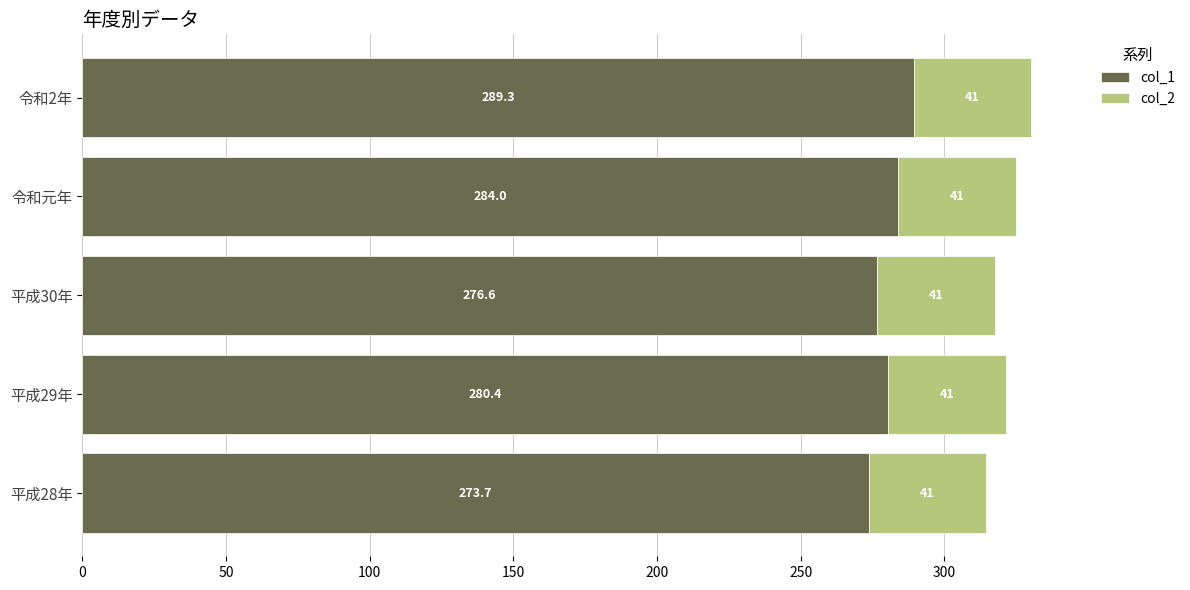

What are all the series names shown in the legend?

col_1, col_2